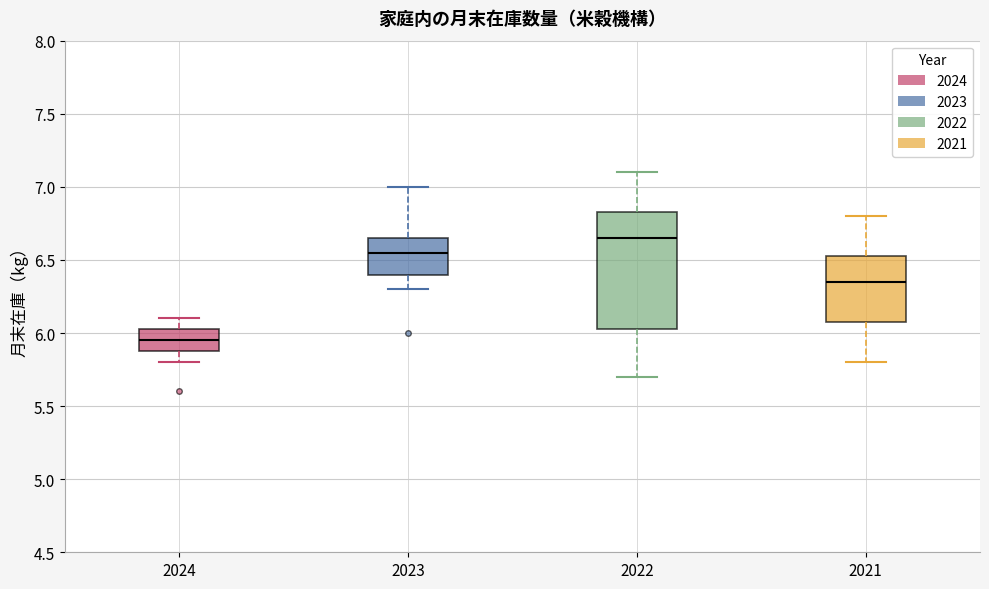

Reading left to right, read every box against the y-axis: the position of its median line, the range the box covers, and the ends of its whiskers. The values are not printed on the chart, so give them approximately, as read against the axis.

2024: median 5.95, box 5.90 to 6.05, whiskers 5.80 to 6.10
2023: median 6.55, box 6.40 to 6.65, whiskers 6.30 to 7.00
2022: median 6.65, box 6.05 to 6.85, whiskers 5.70 to 7.10
2021: median 6.35, box 6.10 to 6.55, whiskers 5.80 to 6.80